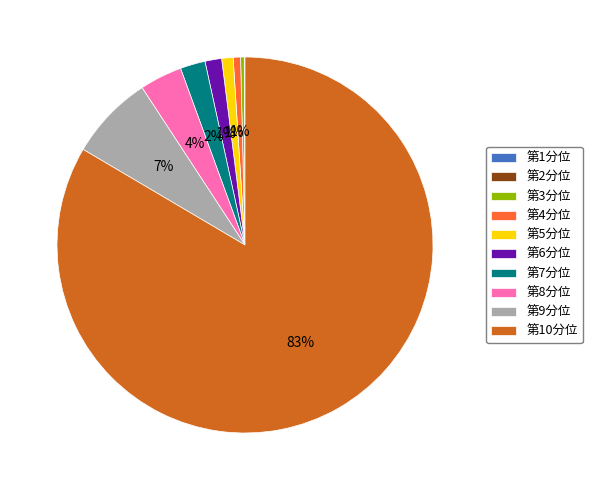

Between 第4分位 and 第10分位, which is larger?

第10分位